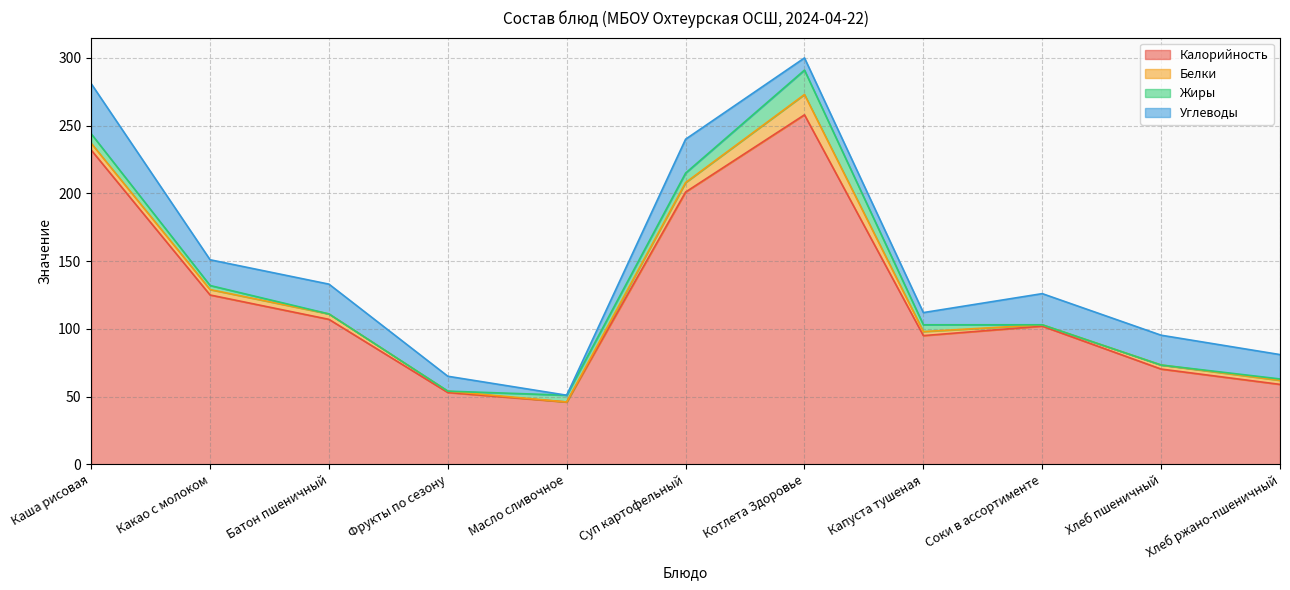

How many times do Углеводы and Жиры cross each other?

4